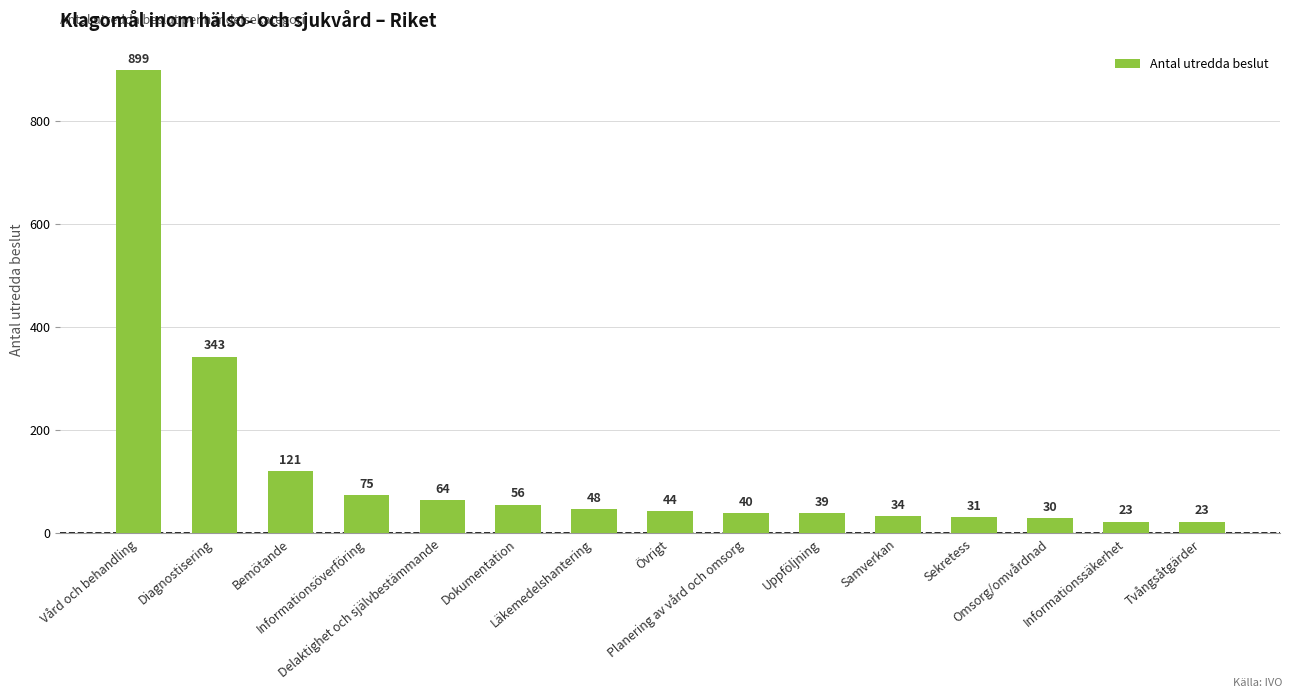

What is the value of the 2nd bar from the left?

343